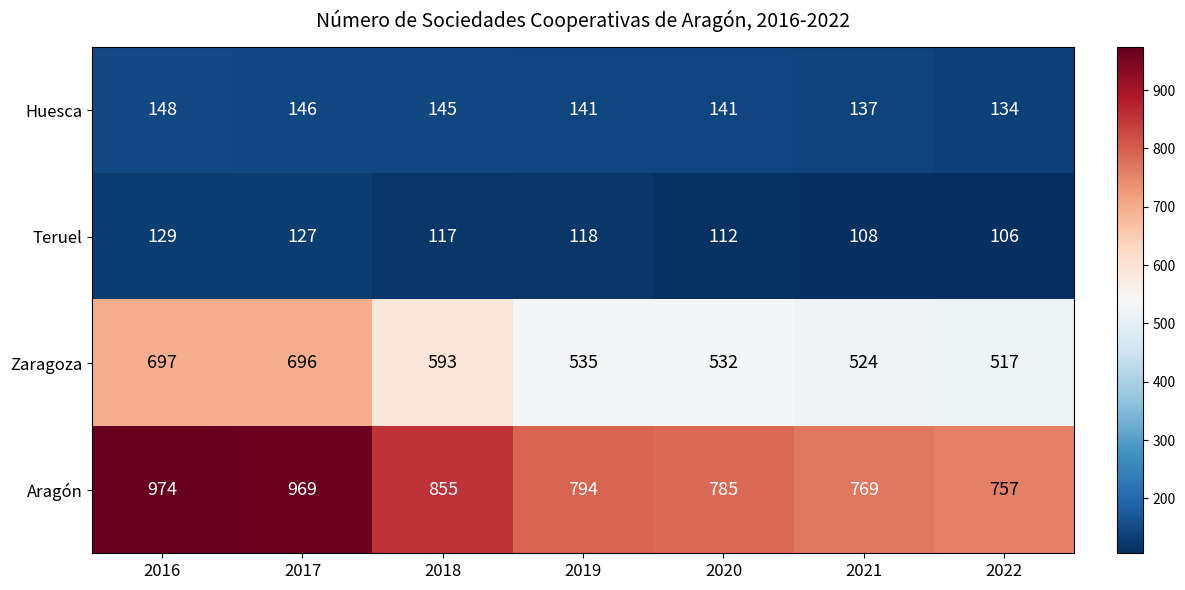

The value of Zaragoza at 2017 is 696. True or false?

True